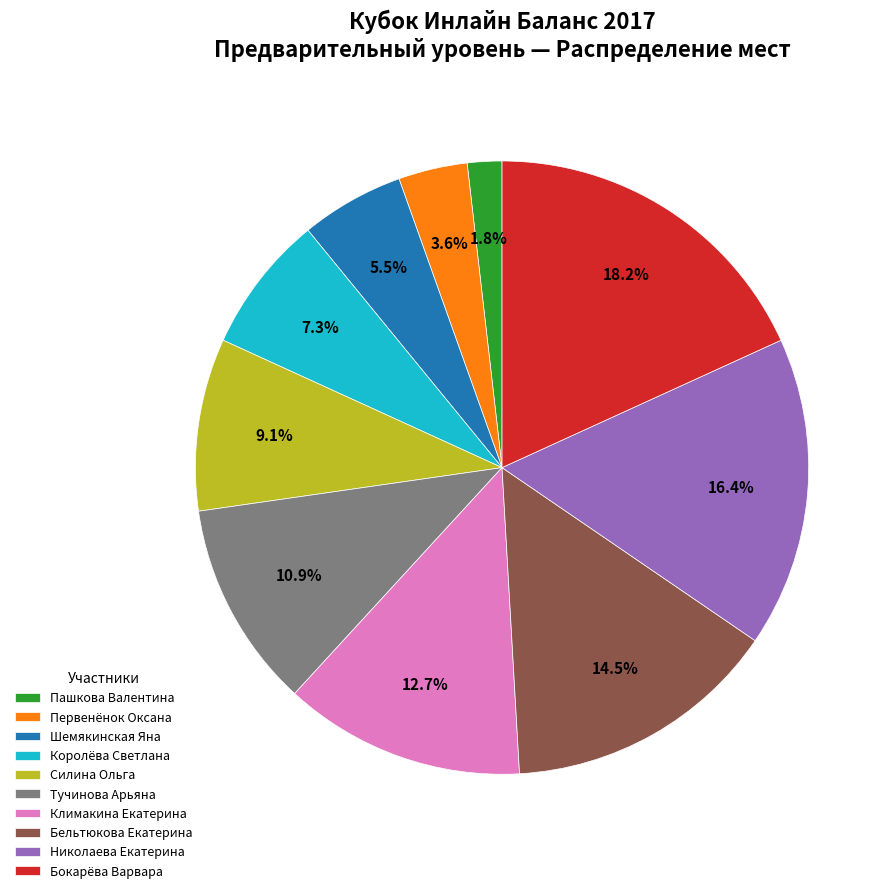

What portion of the pie excludes Первенёнок Оксана?

96.4%